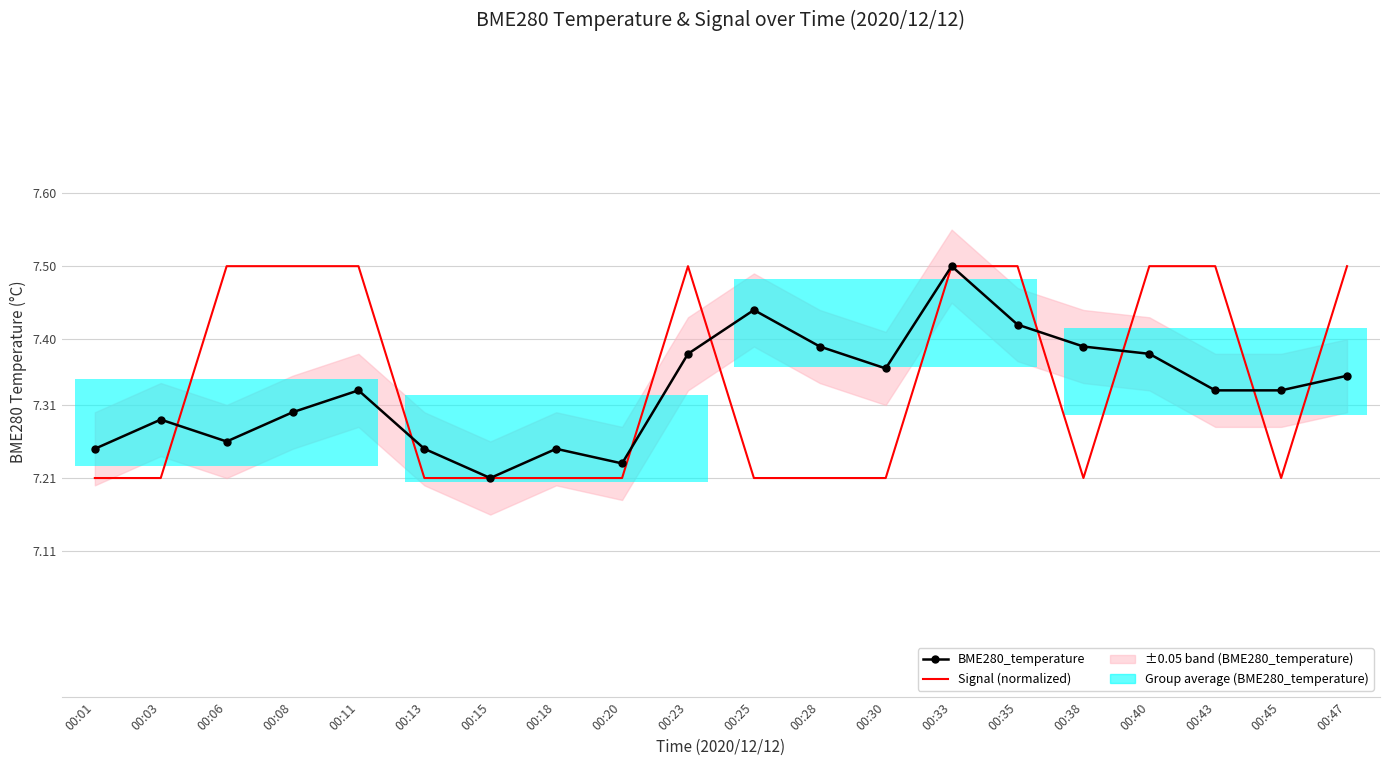

Is the value of BME280_temperature at 00:01 greater than the value of Signal (normalized) at 00:35?

No